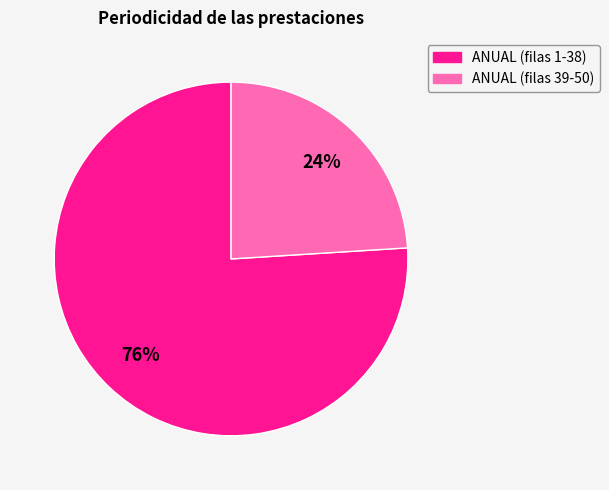

To the nearest percent, what is the average slice percentage?

50%